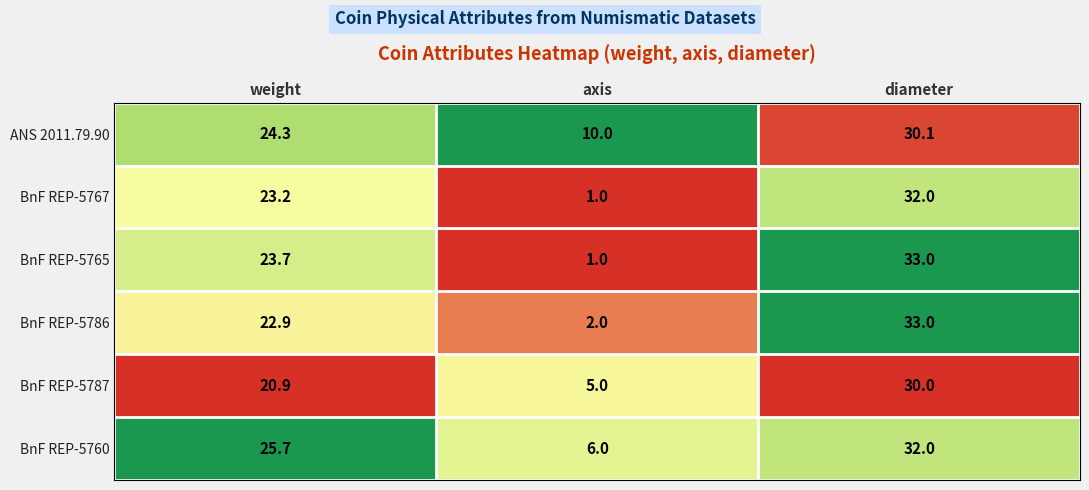

At which category does the chart reach its minimum across all series?

axis